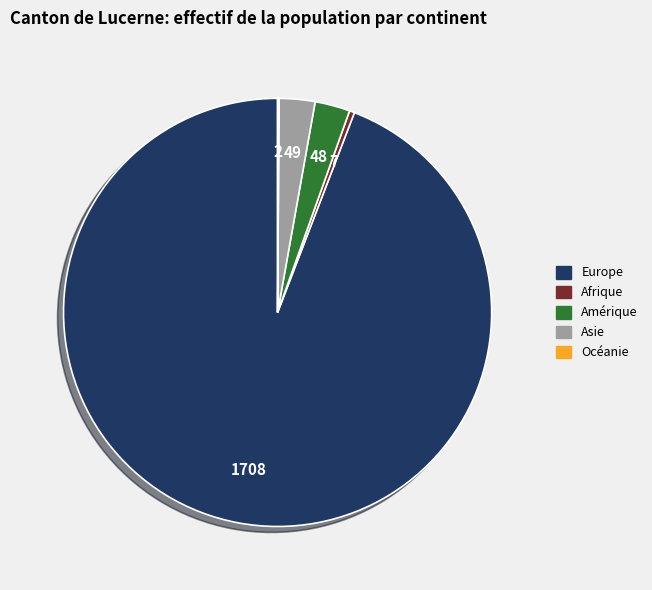

What is the largest slice in the pie chart?

Europe